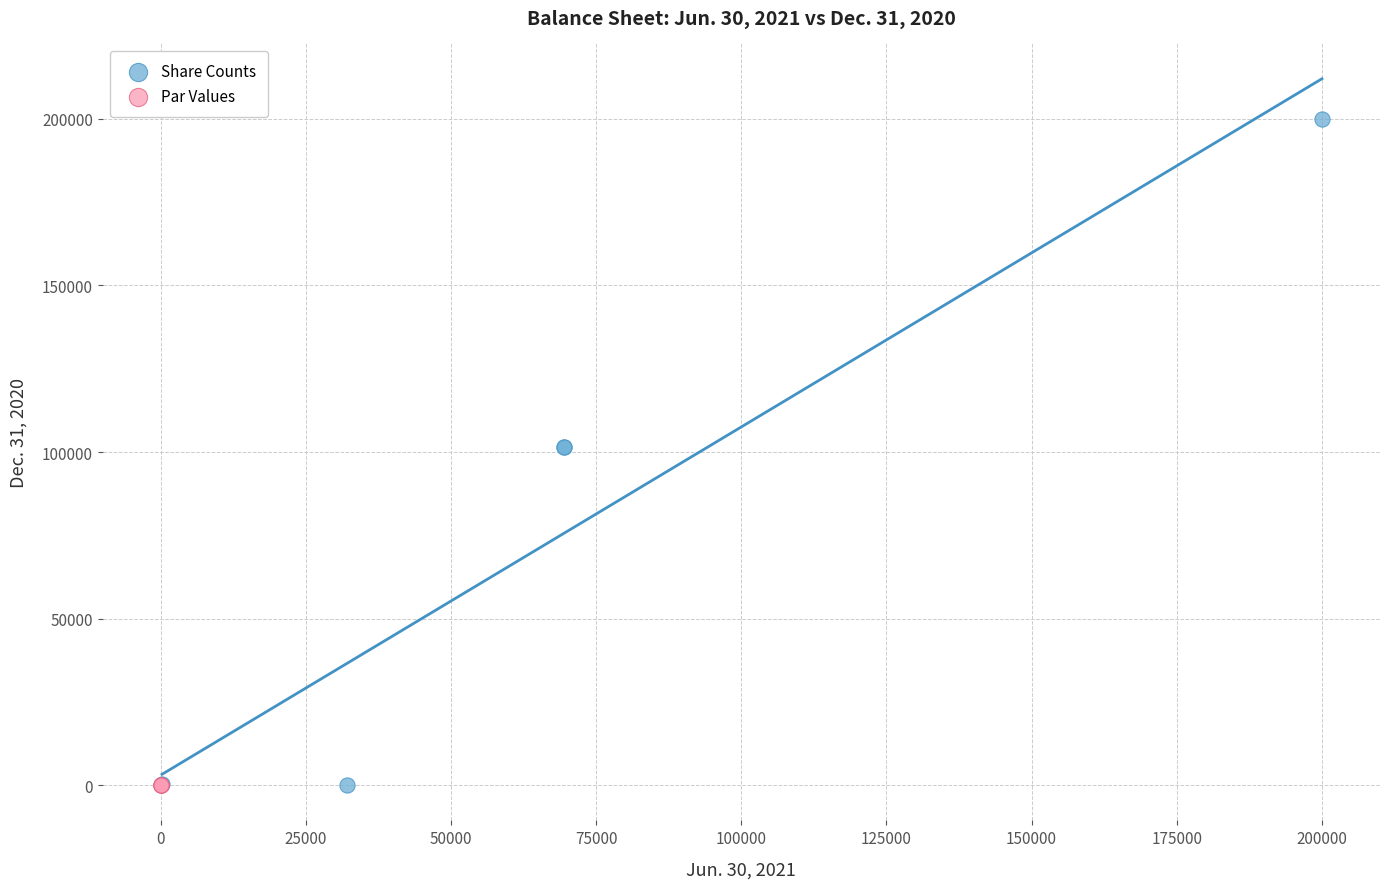

Which series reaches the maximum Y coordinate?

Share Counts